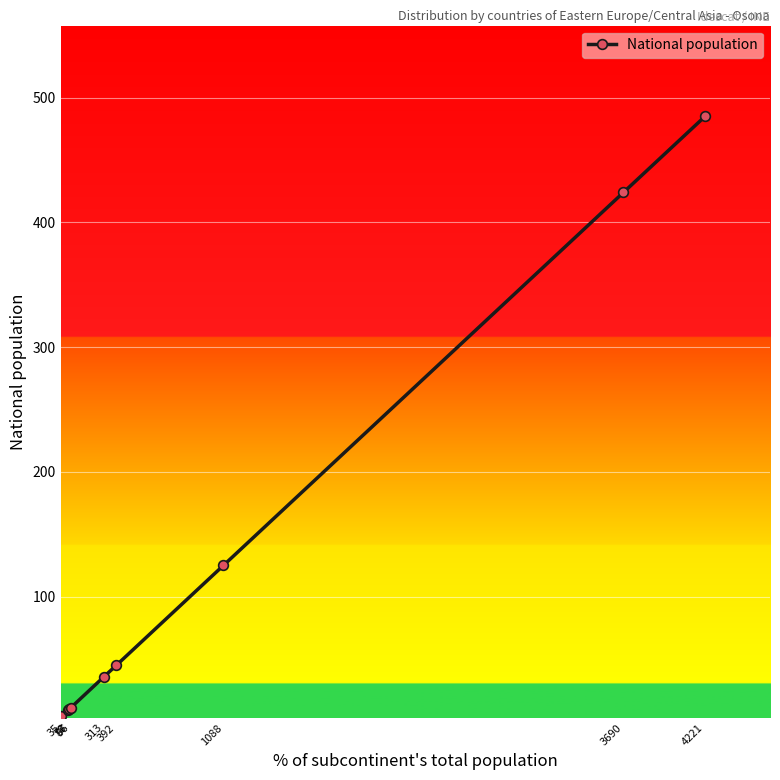

How many distinct data groups are displayed?

1